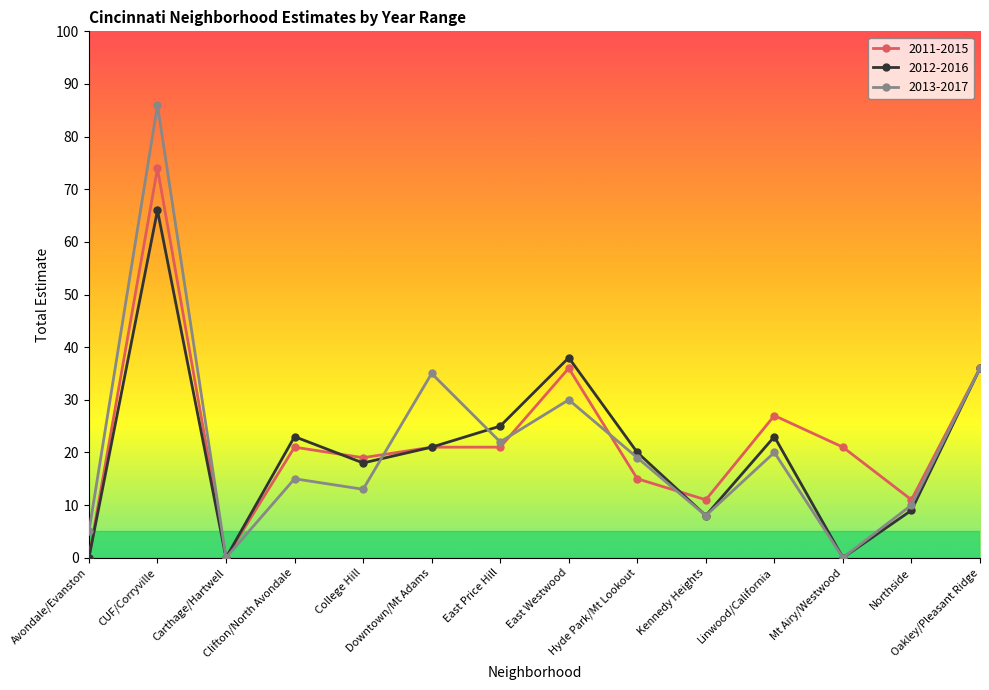

What is the difference between the 2013-2017 values at Oakley/Pleasant Ridge and Northside?

26